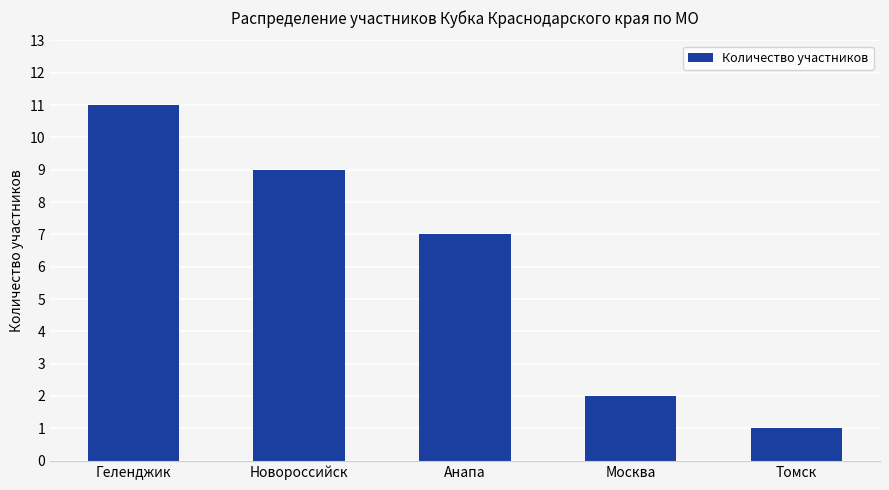

How many categories are shown in the chart?

5